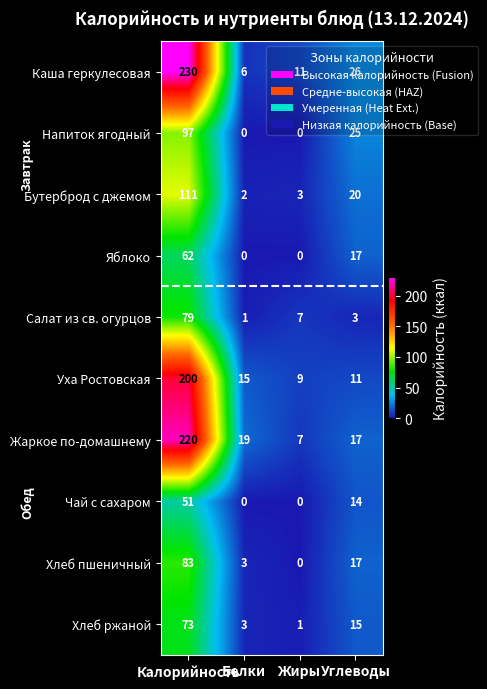

At how many categories does at least one series exceed 84?

1